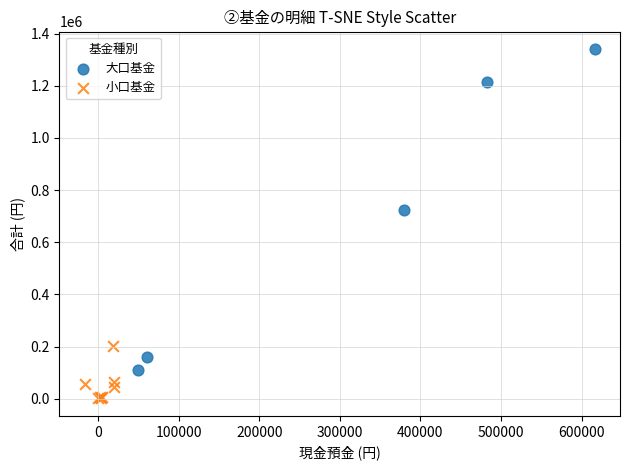

Which series contains the lowest Y value?

小口基金